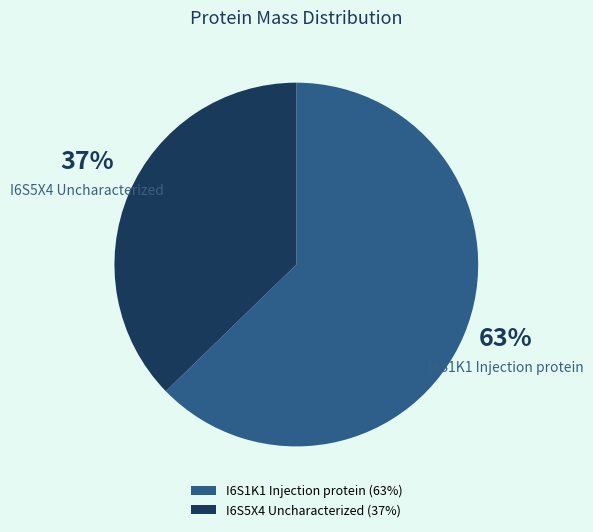

Is it true that I6S5X4 Uncharacterized is 49% of the pie?

False